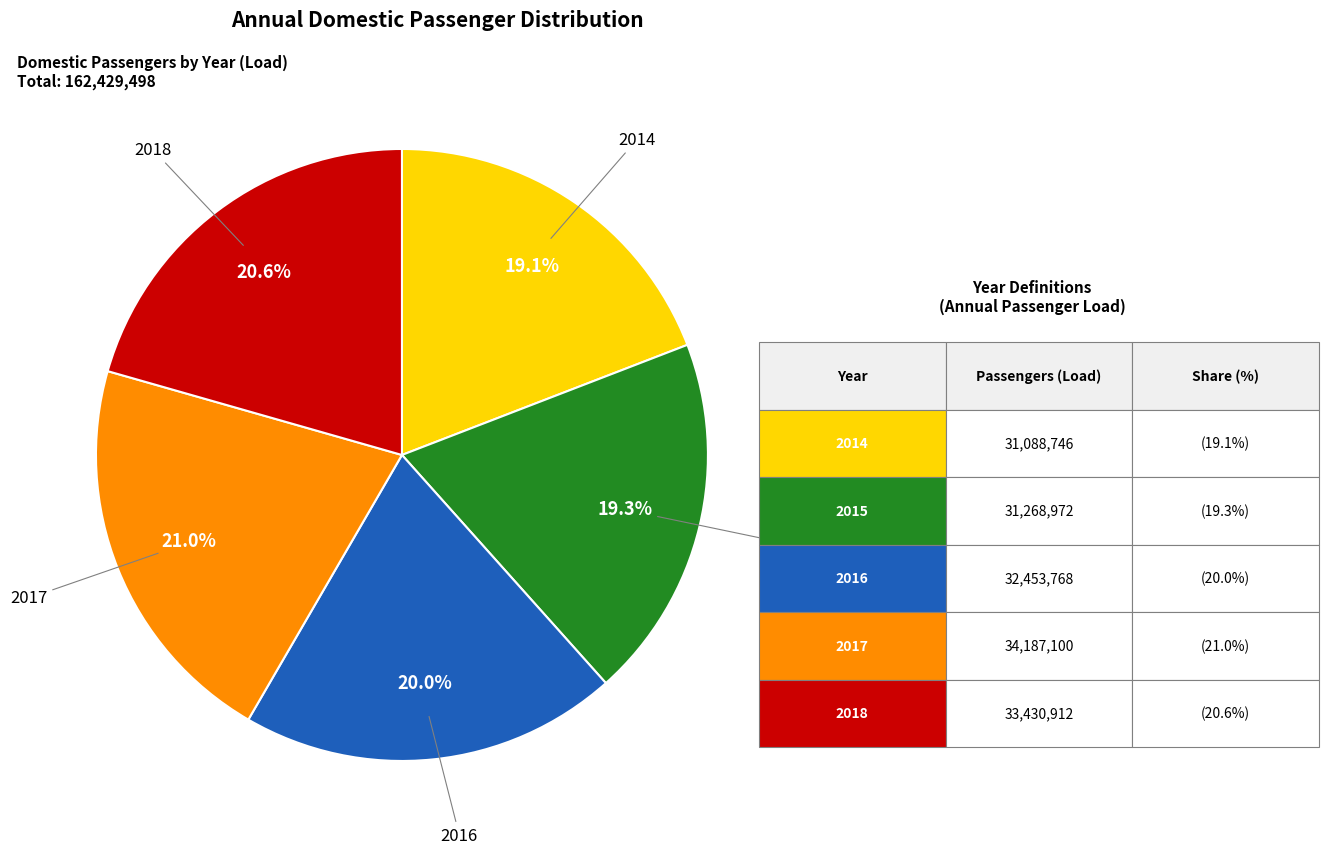

Count the number of slices in the pie.

5